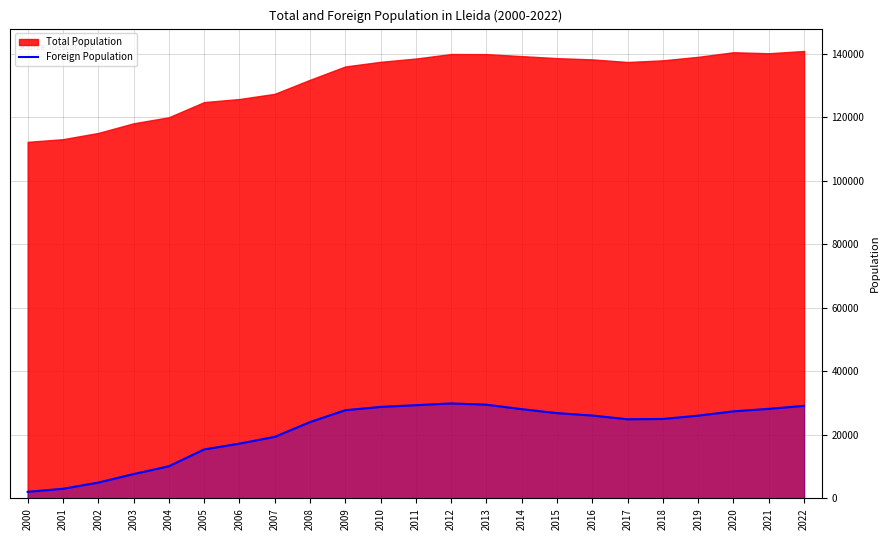

The value of Foreign Population at 2012 is 29887. True or false?

True